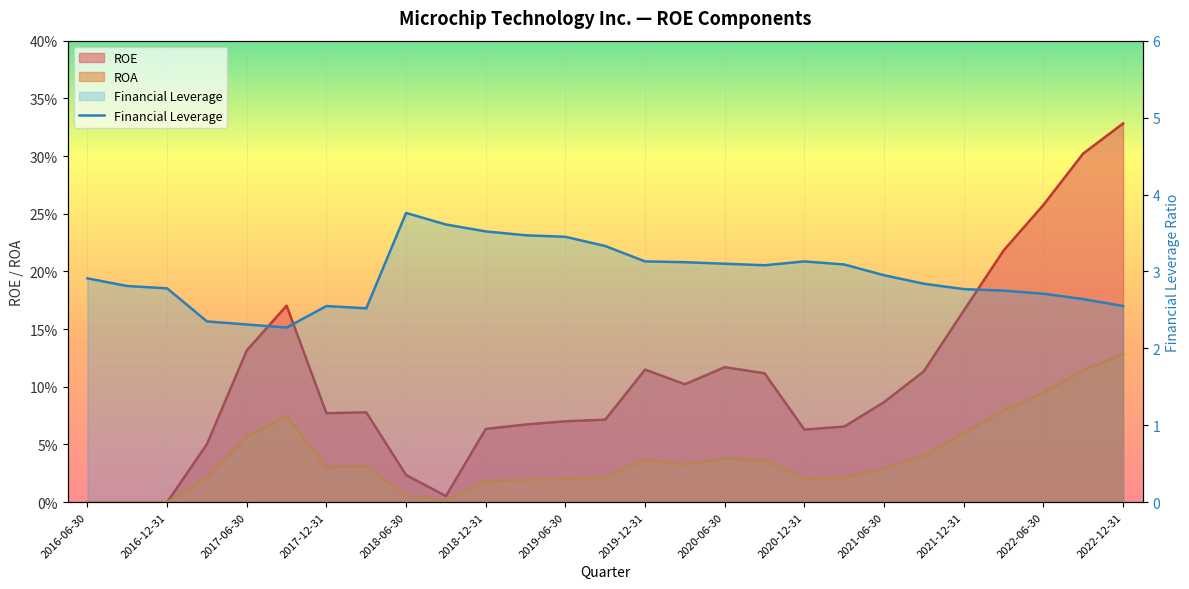

True or false: the data shows 2.8 at 23.

True